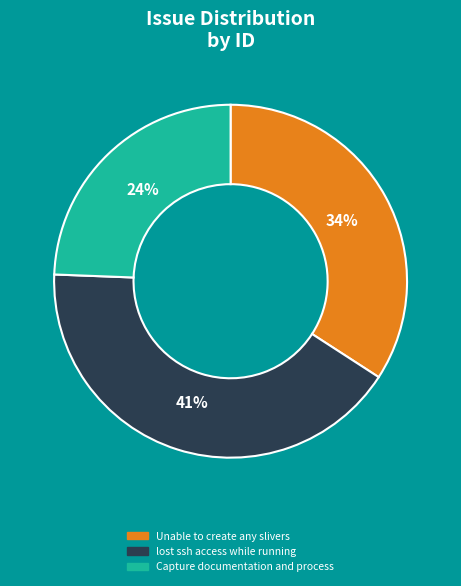

What is the ratio of the value at Unable to create any slivers to the value at lost ssh access while running?

0.8